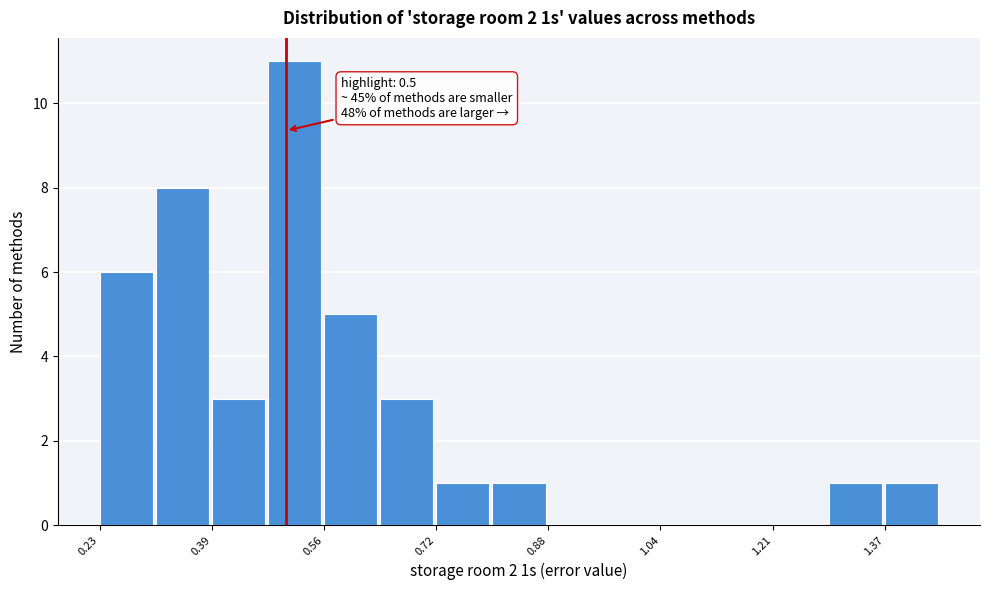

Over which range of the x-axis is the bar tallest?

0.48 to 0.56